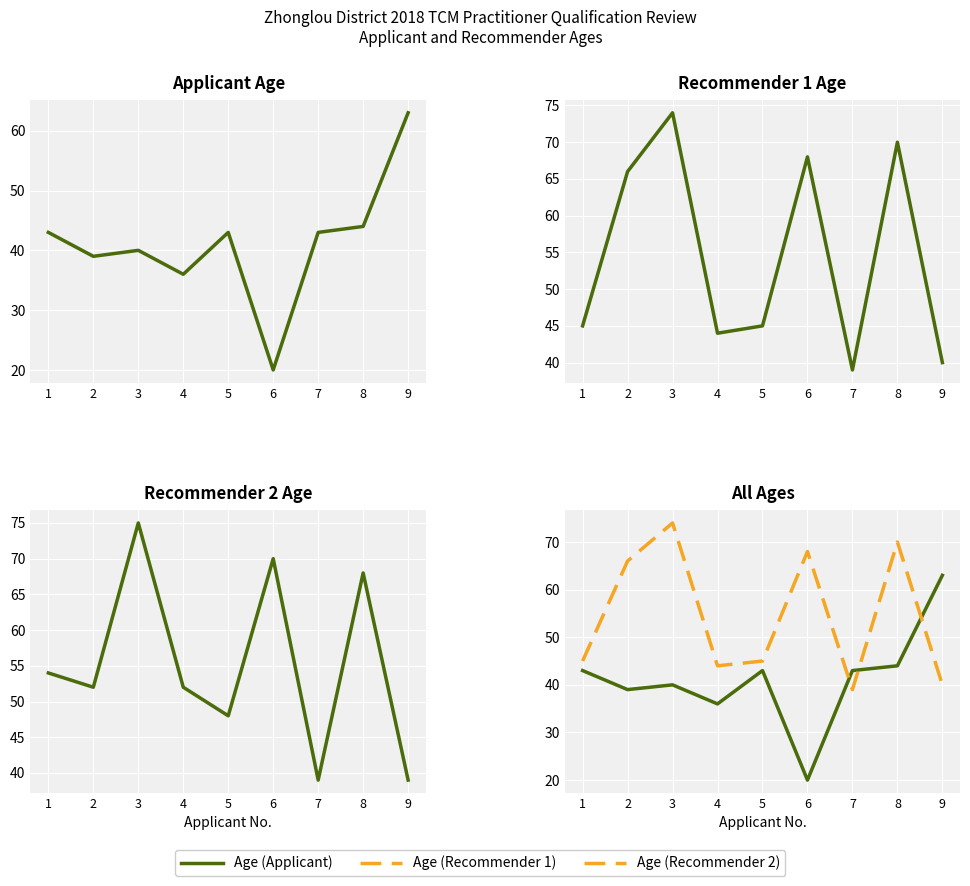

Where is Age (Recommender 1) nearest to the value 56?

2